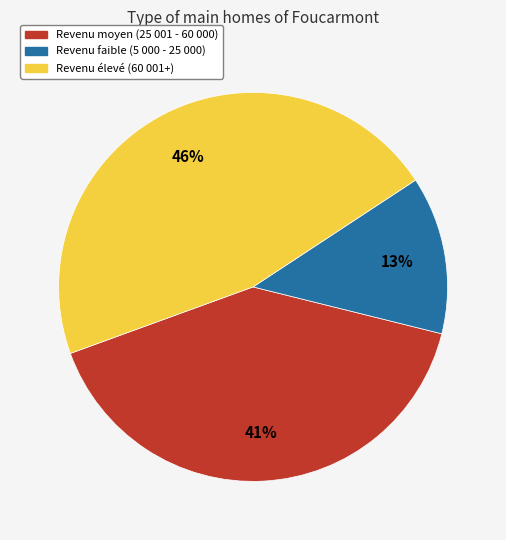

To the nearest percent, what is the difference between the largest and smallest slice percentages?

33%